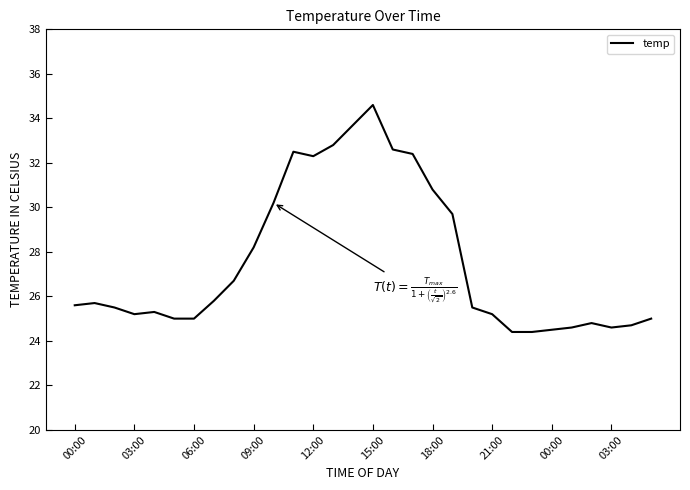

What is the difference between the maximum and minimum values?

10.2